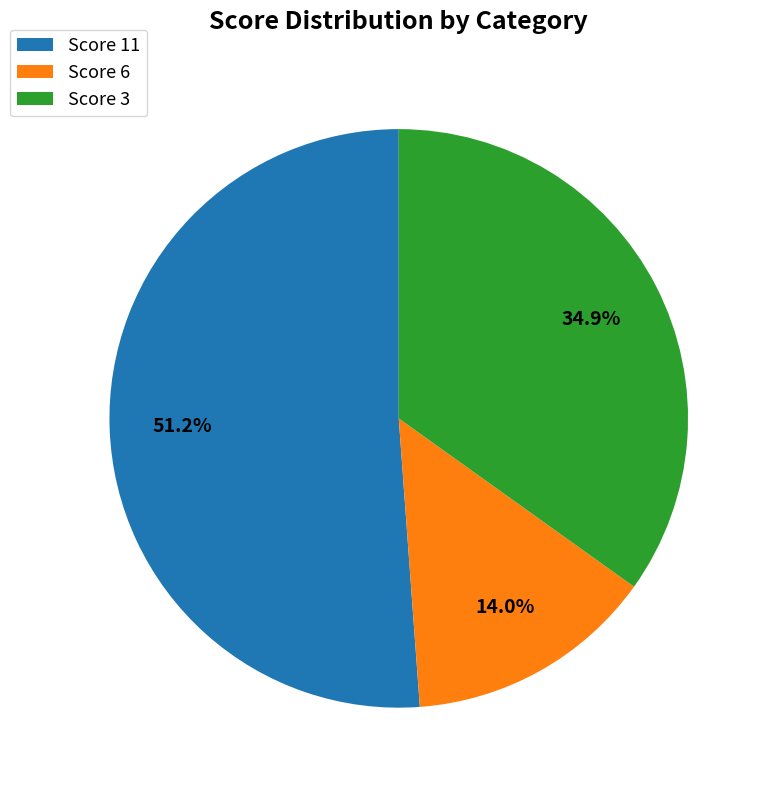

What percentage do Score 11 and Score 3 together represent?

86.0%